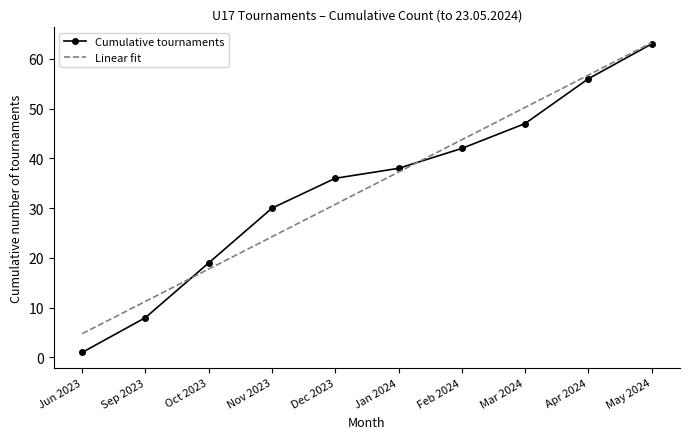

List the labels in order of Cumulative tournaments value, largest first.

May 2024, Apr 2024, Mar 2024, Feb 2024, Jan 2024, Dec 2023, Nov 2023, Oct 2023, Sep 2023, Jun 2023